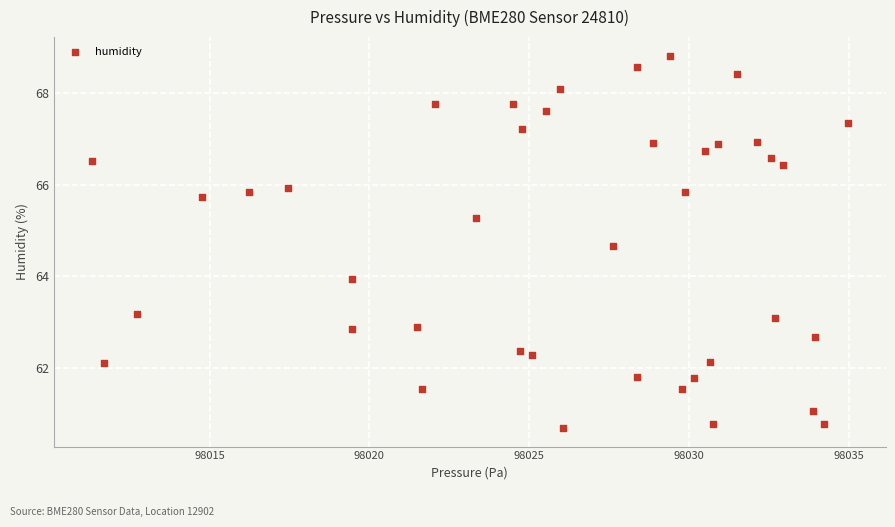

What is the range of X values (max minus min)?

23.7